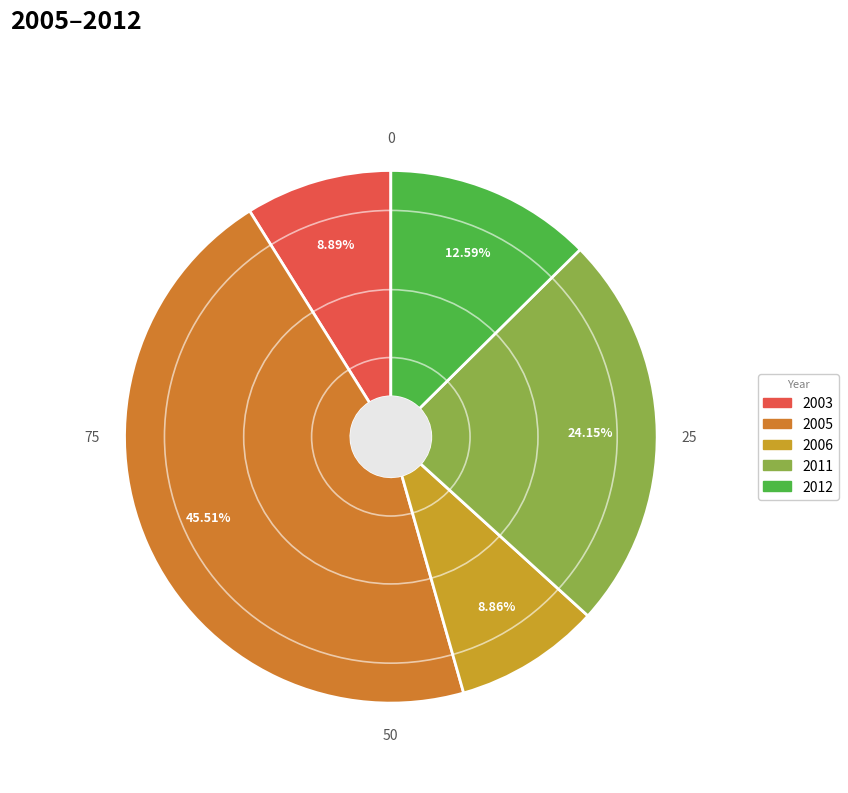

How many slices are in this pie chart?

5